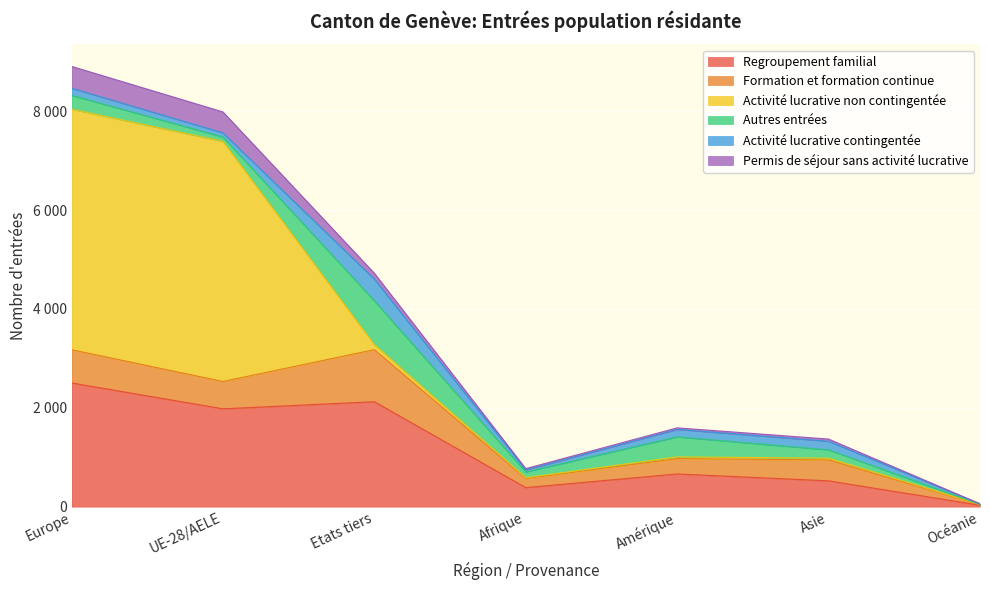

How many interior local valleys does the Autres entrées series have?

2